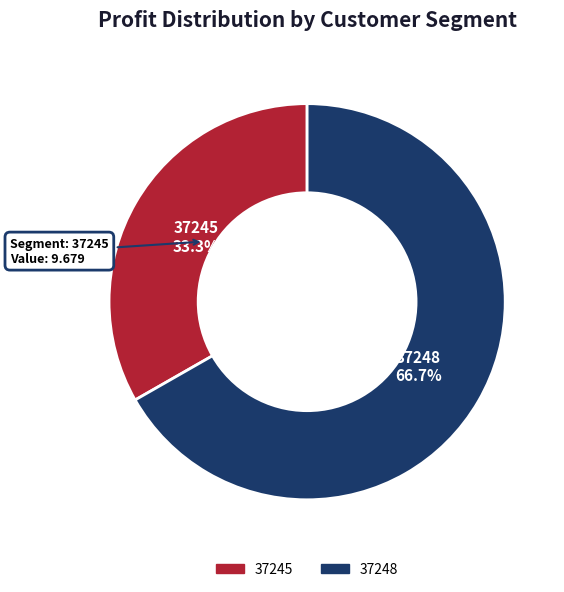

Which slice is the largest?

37248